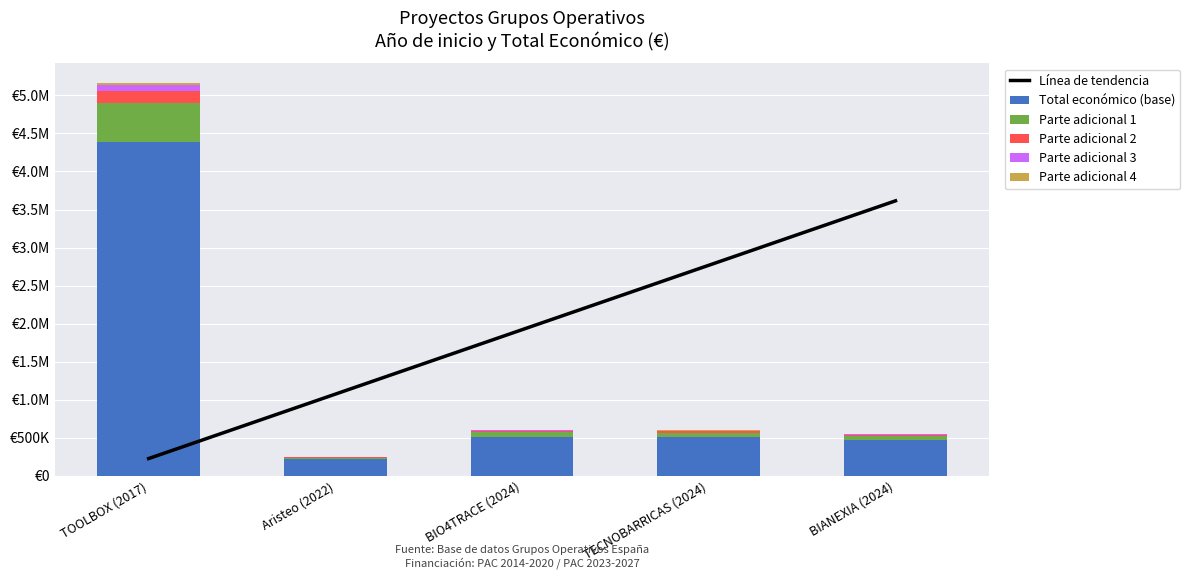

At which label does Parte adicional 1 first exceed 59638?

TOOLBOX (2017)